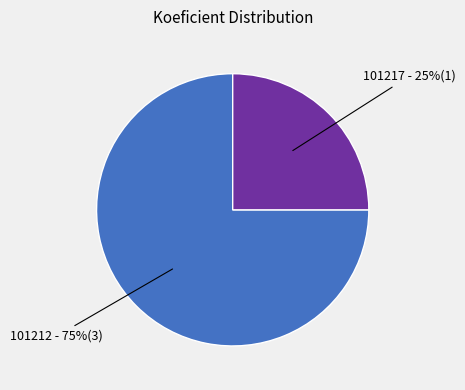

Is there any slice that represents more than half of the pie?

Yes